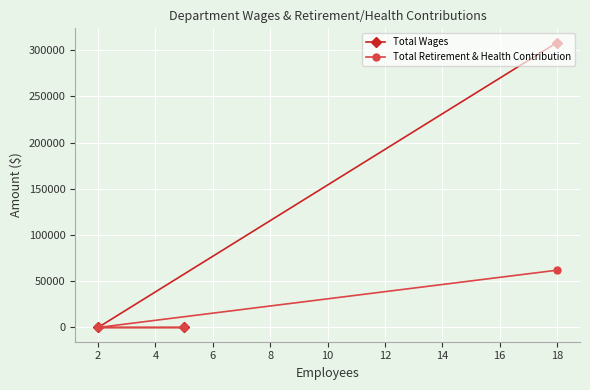

Count the Total Wages values in the range 0 to 308333.

3